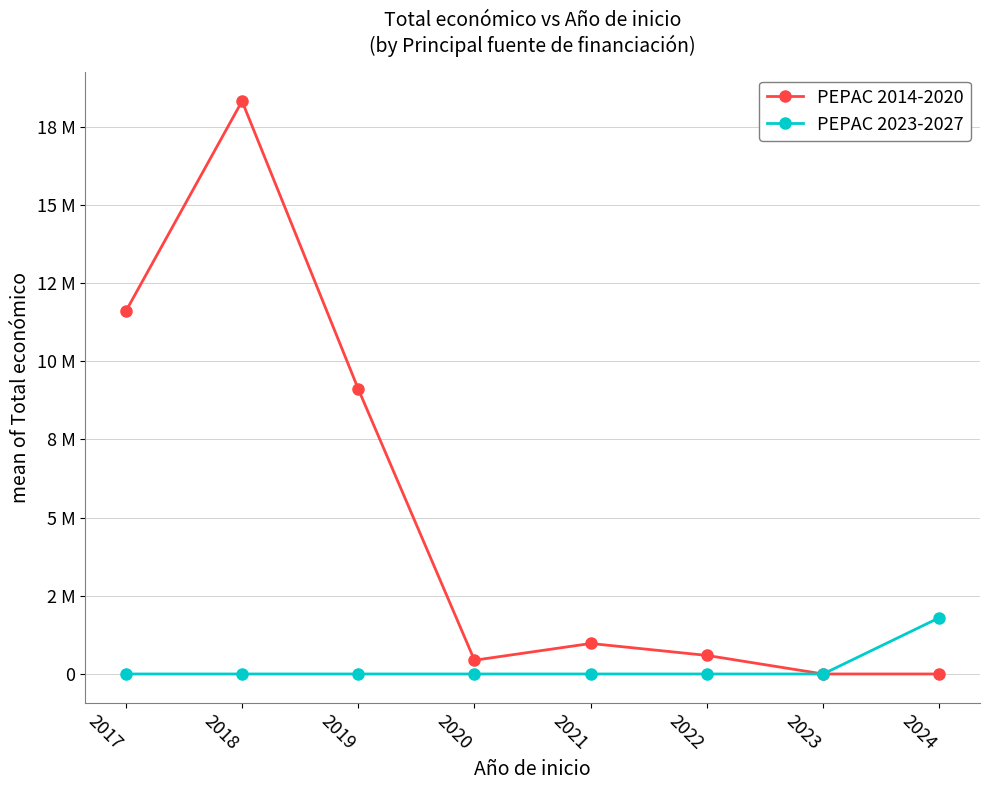

What are all the series names shown in the legend?

PEPAC 2014-2020, PEPAC 2023-2027